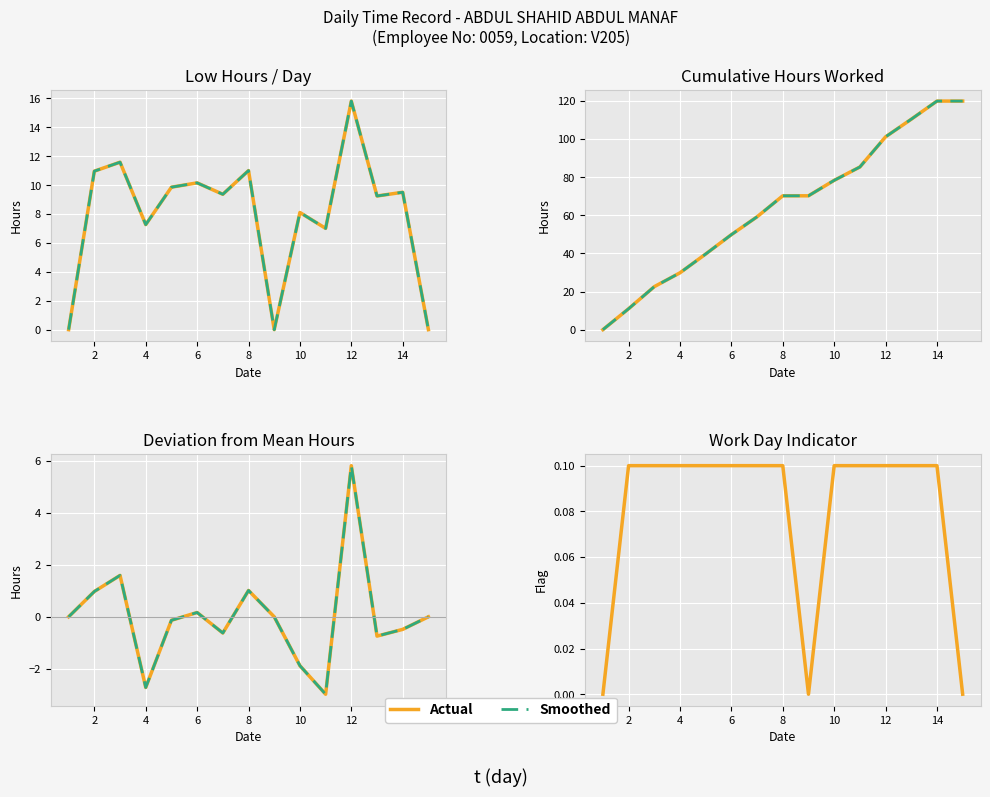

What is the change in value from 6 to 12?

+5.7